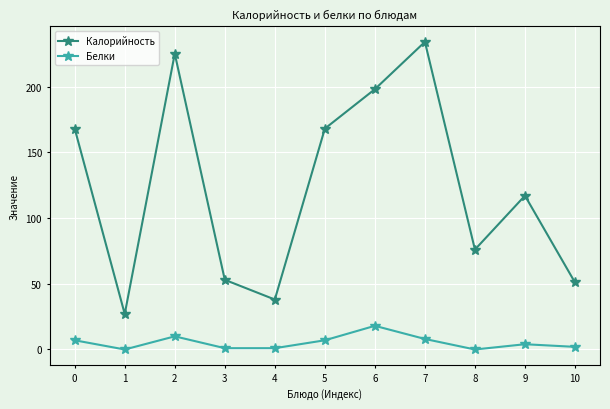

True or false: Калорийность and Белки cross at least once.

False